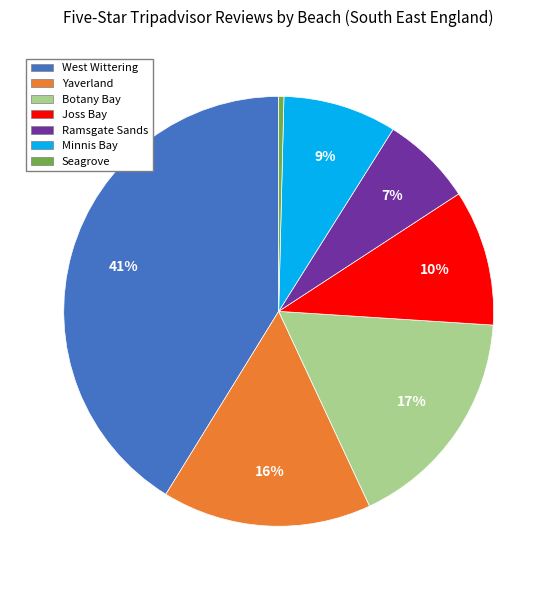

To the nearest percent, what is the average slice percentage?

14%